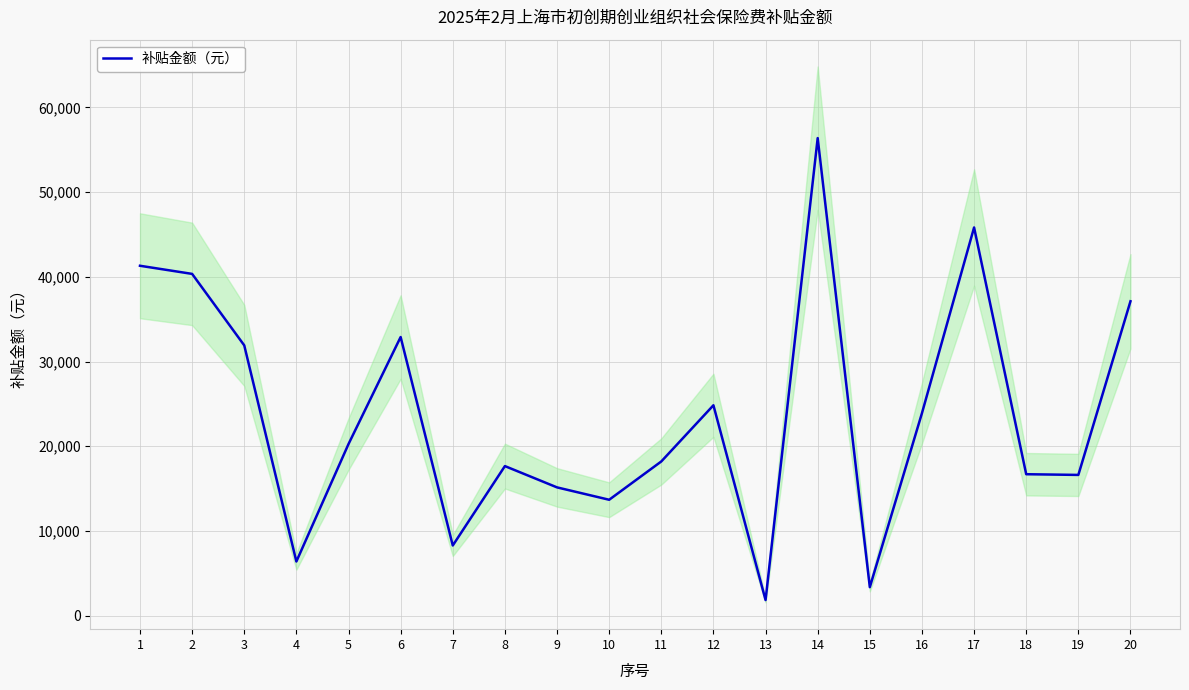

What value does the data have at 15?

3357.8